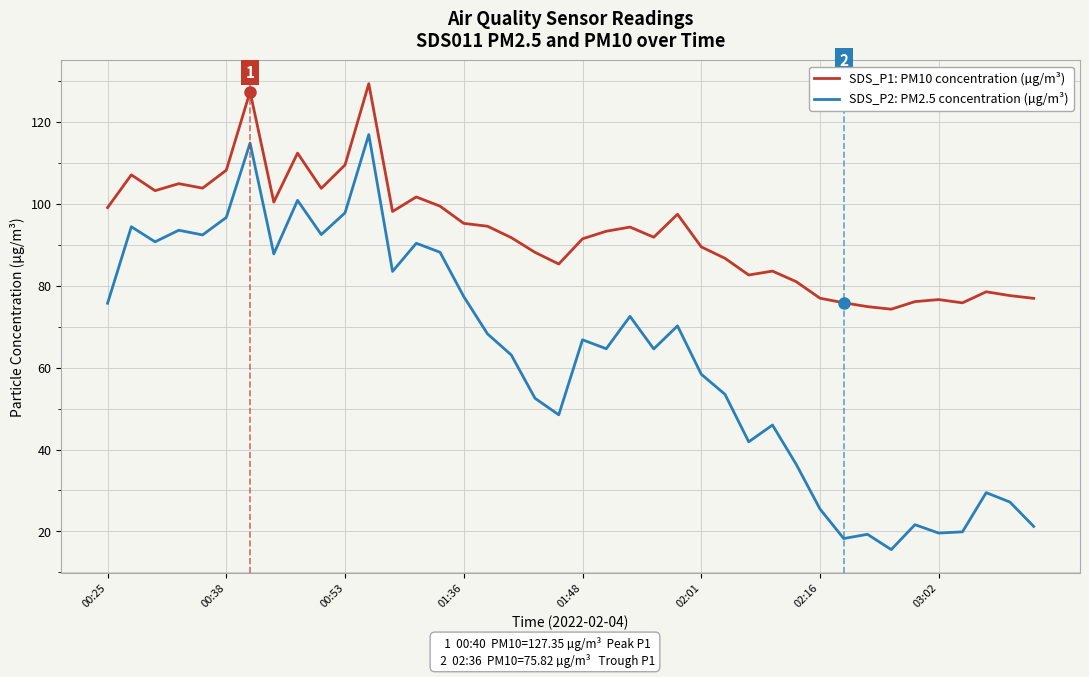

Which series has the largest range (max minus min)?

SDS_P2: PM2.5 concentration (µg/m³)